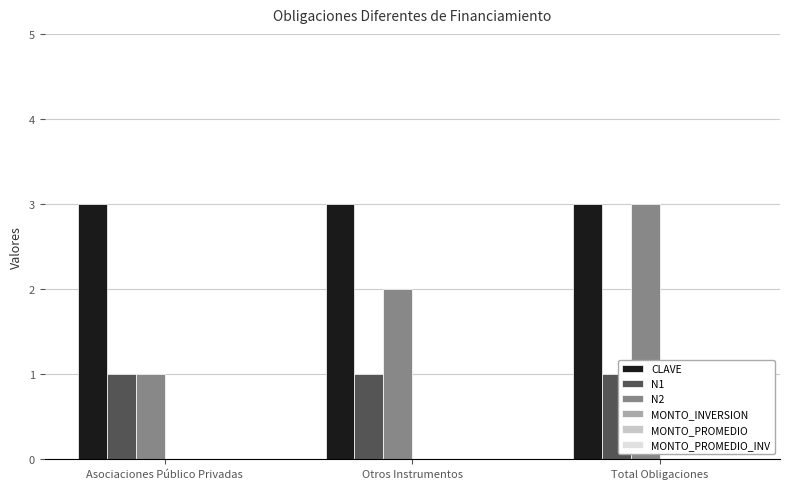

Which series has the largest total across all categories?

CLAVE